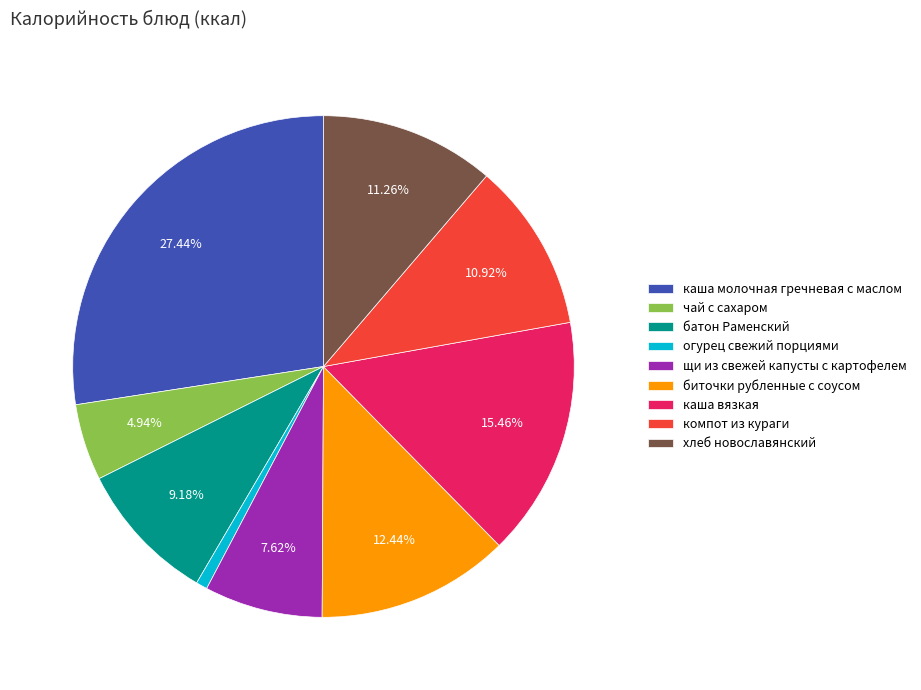

To the nearest percent, what is the average slice percentage?

11%